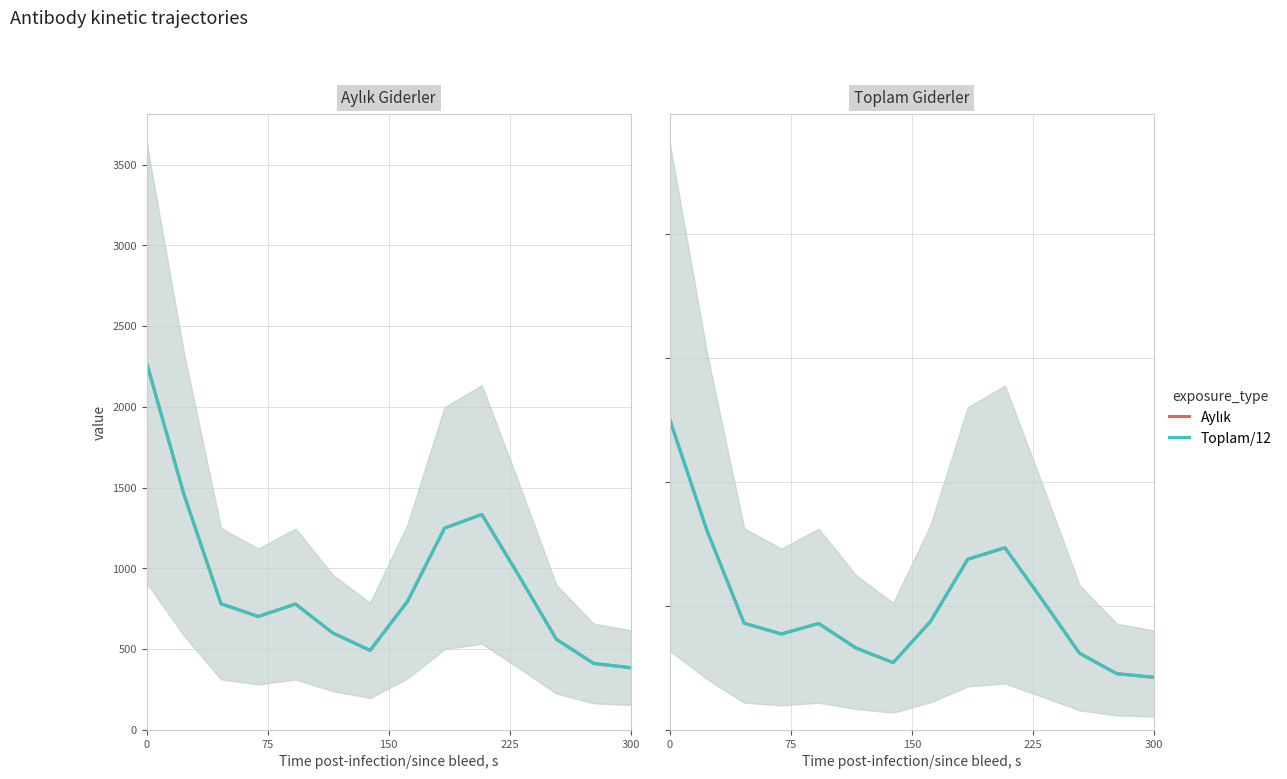

At which category does Aylık reach its first local peak?

300